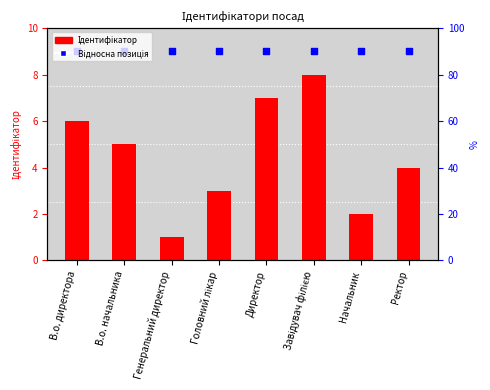

Which series reaches the maximum Y coordinate?

Відносна позиція